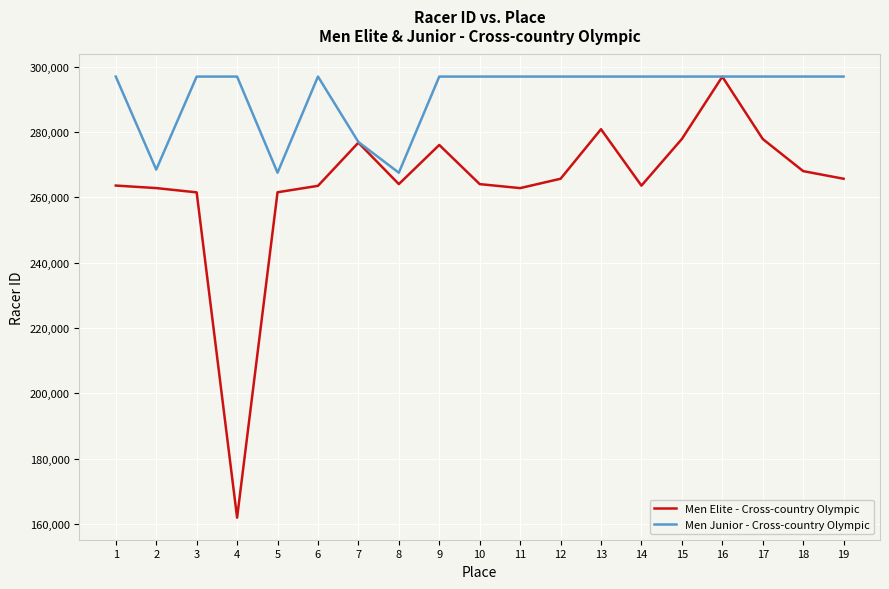

What is the greatest value displayed?

297020